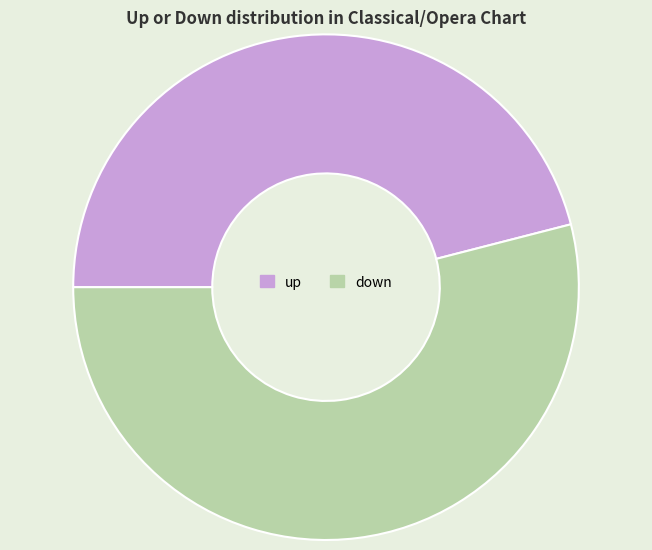

What is the smallest slice in the pie chart?

up